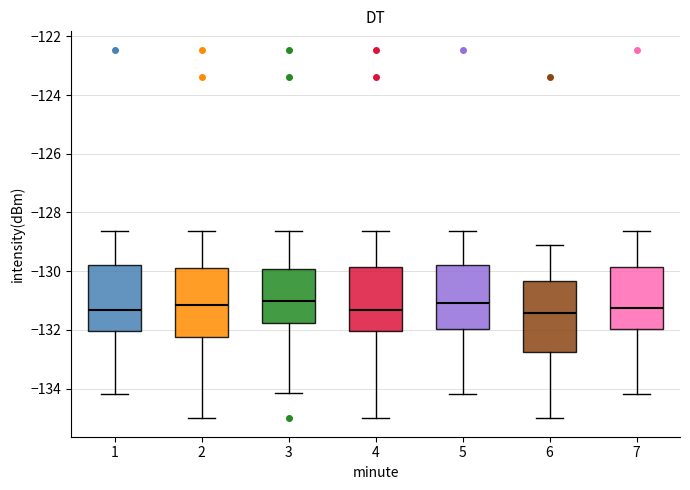

Reading left to right, read every box against the y-axis: the position of its median line, the range the box covers, and the ends of its whiskers. The values are not printed on the chart, so give them approximately, as read against the axis.

1: median -131.4, box -132.0 to -129.8, whiskers -134.2 to -128.6
2: median -131.2, box -132.2 to -130.0, whiskers -135.0 to -128.6
3: median -131.0, box -131.8 to -130.0, whiskers -134.2 to -128.6
4: median -131.4, box -132.0 to -129.8, whiskers -135.0 to -128.6
5: median -131.0, box -132.0 to -129.8, whiskers -134.2 to -128.6
6: median -131.4, box -132.8 to -130.4, whiskers -135.0 to -129.2
7: median -131.2, box -132.0 to -129.8, whiskers -134.2 to -128.6